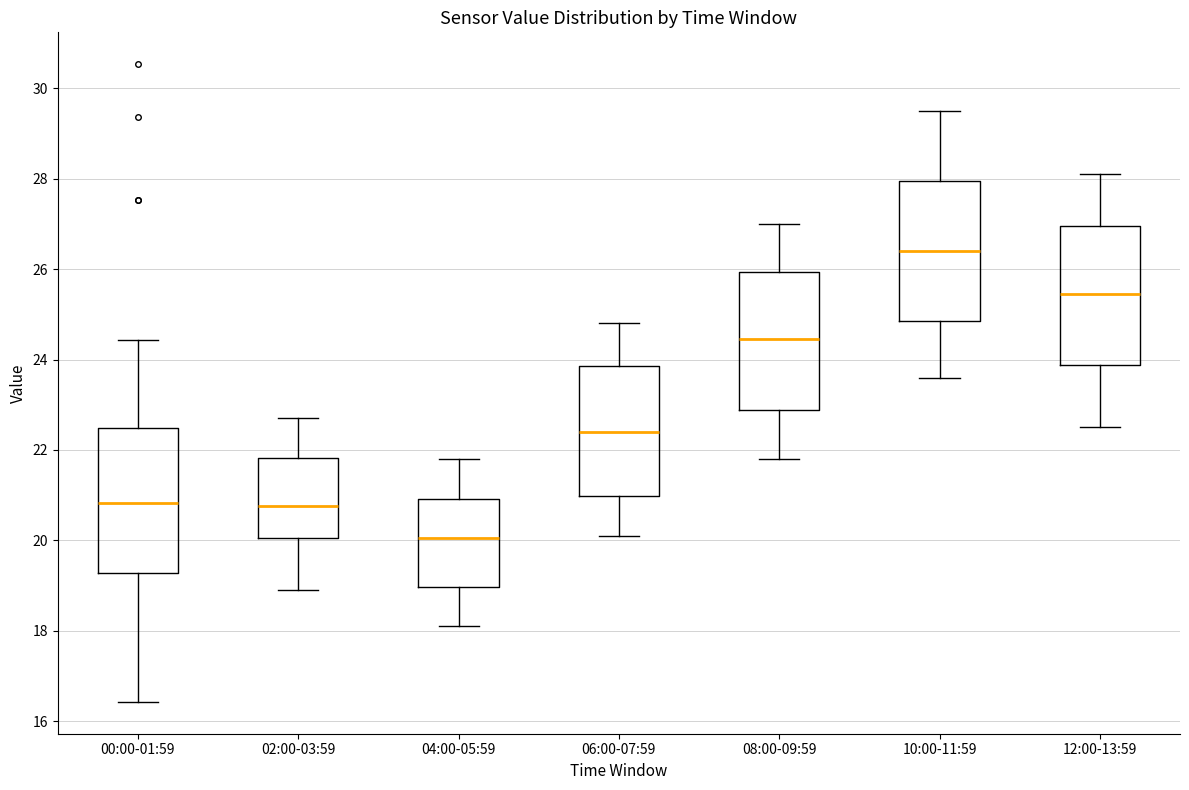

Reading left to right, transcribe this box plot: for each box, give where its median line is, the range the box spans, and where its two whiskers end, as read against the y-axis. The values are not printed on the chart, so give them approximately, as read against the axis.

00:00-01:59: median 20.8, box 19.2 to 22.4, whiskers 16.4 to 24.4
02:00-03:59: median 20.8, box 20.0 to 21.8, whiskers 19.0 to 22.8
04:00-05:59: median 20.0, box 19.0 to 21.0, whiskers 18.2 to 21.8
06:00-07:59: median 22.4, box 21.0 to 23.8, whiskers 20.2 to 24.8
08:00-09:59: median 24.4, box 22.8 to 26.0, whiskers 21.8 to 27.0
10:00-11:59: median 26.4, box 24.8 to 28.0, whiskers 23.6 to 29.6
12:00-13:59: median 25.4, box 23.8 to 27.0, whiskers 22.6 to 28.2